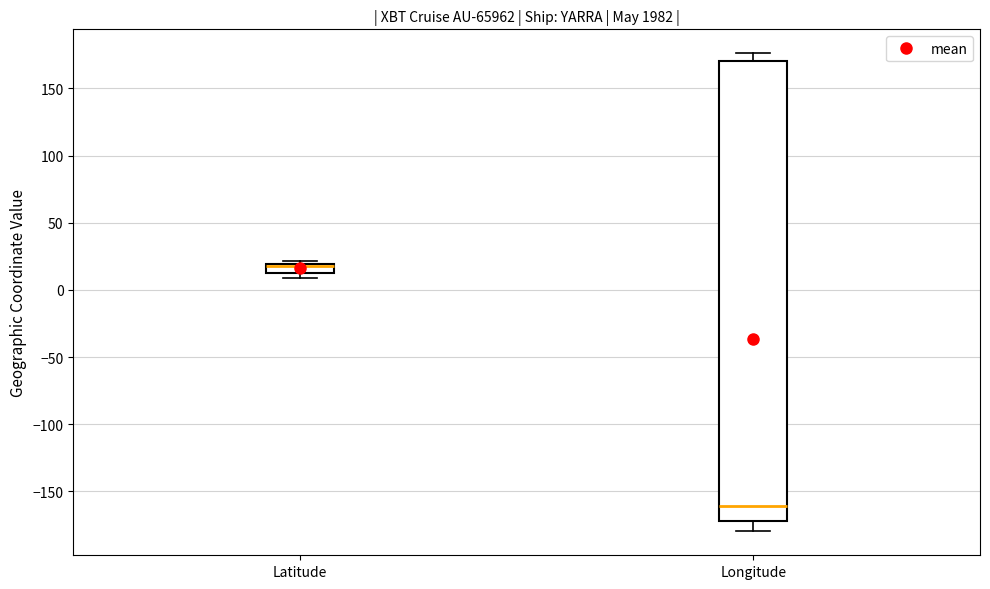

Where is the lower edge of the box for Latitude on the y-axis? The values are not printed on the chart, so give them approximately, as read against the axis.

15